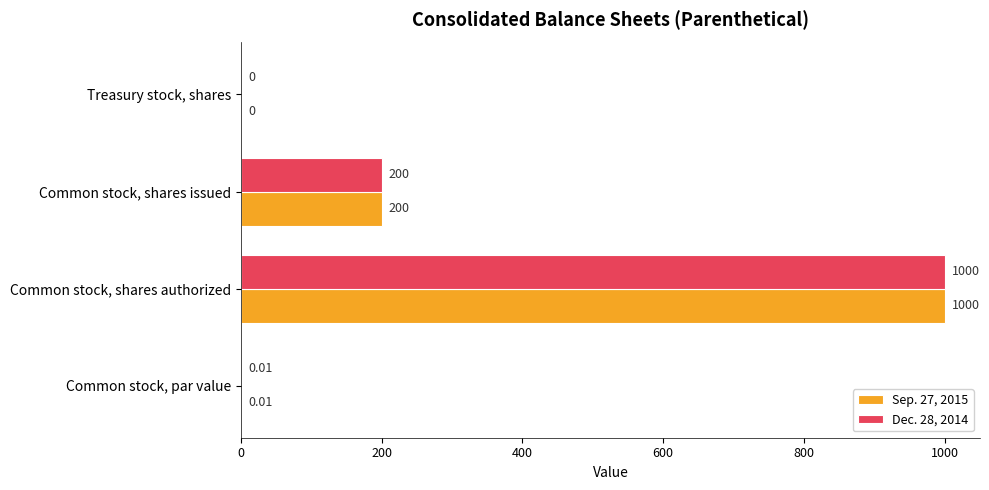

What is the sum of all Dec. 28, 2014 values?

1200.0